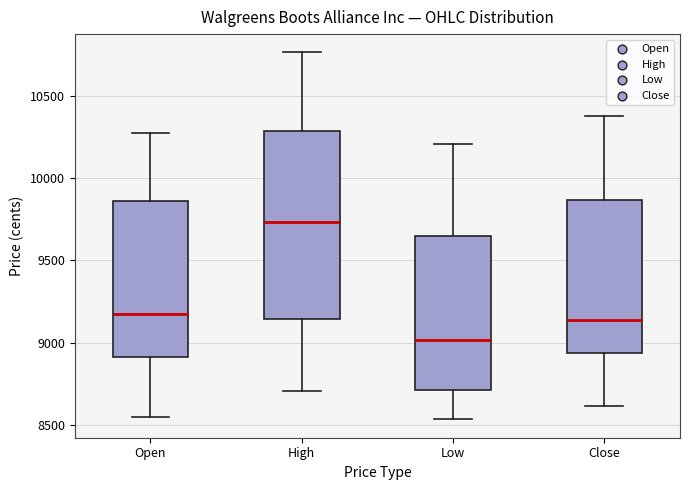

Comparing the boxes themselves (not the whiskers), which one is the tallest?

High